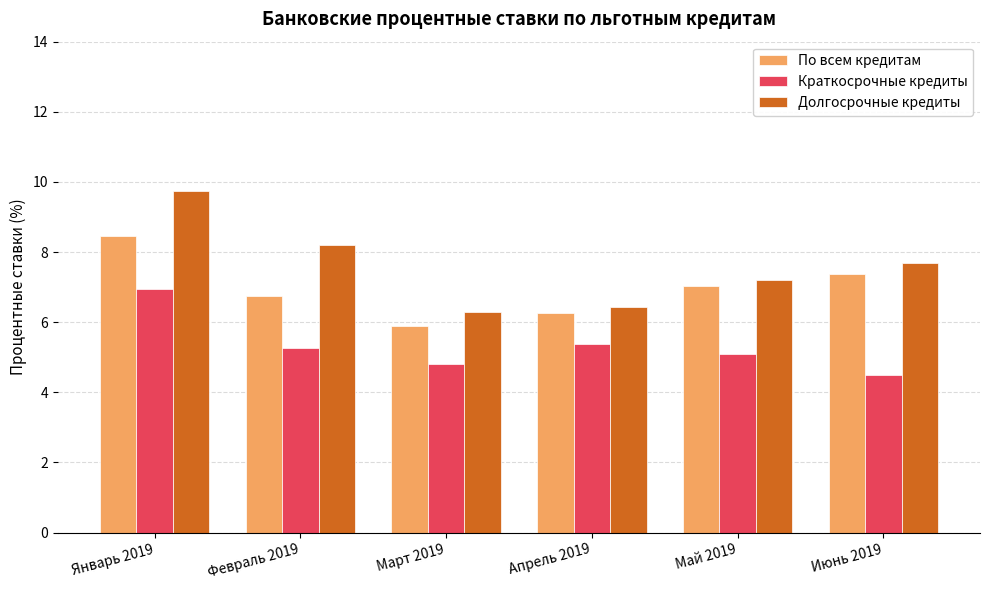

At Март 2019, list the series in order from largest to smallest.

Долгосрочные кредиты, По всем кредитам, Краткосрочные кредиты